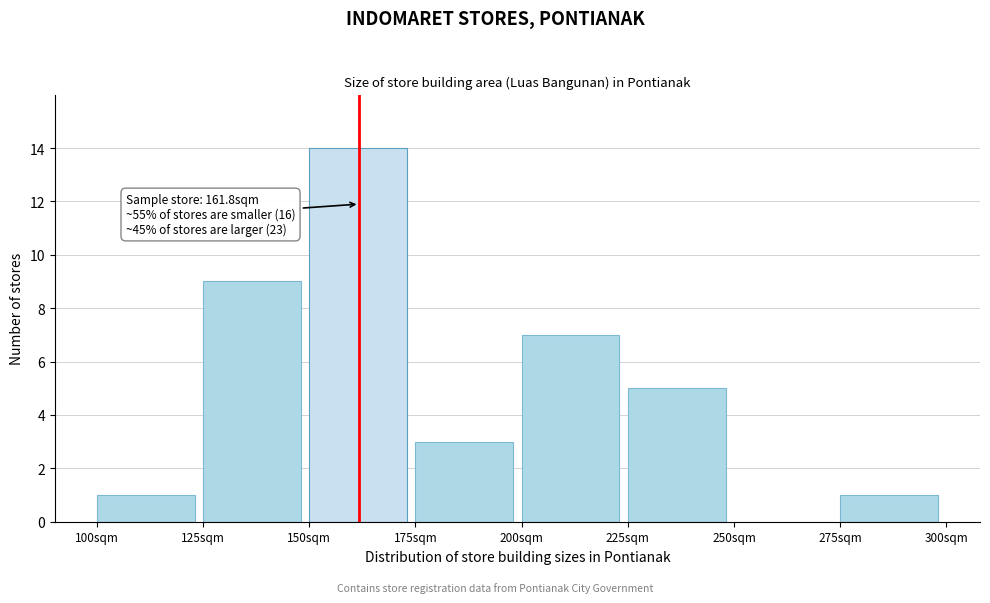

Which range on the x-axis has the tallest bar?

150 to 175